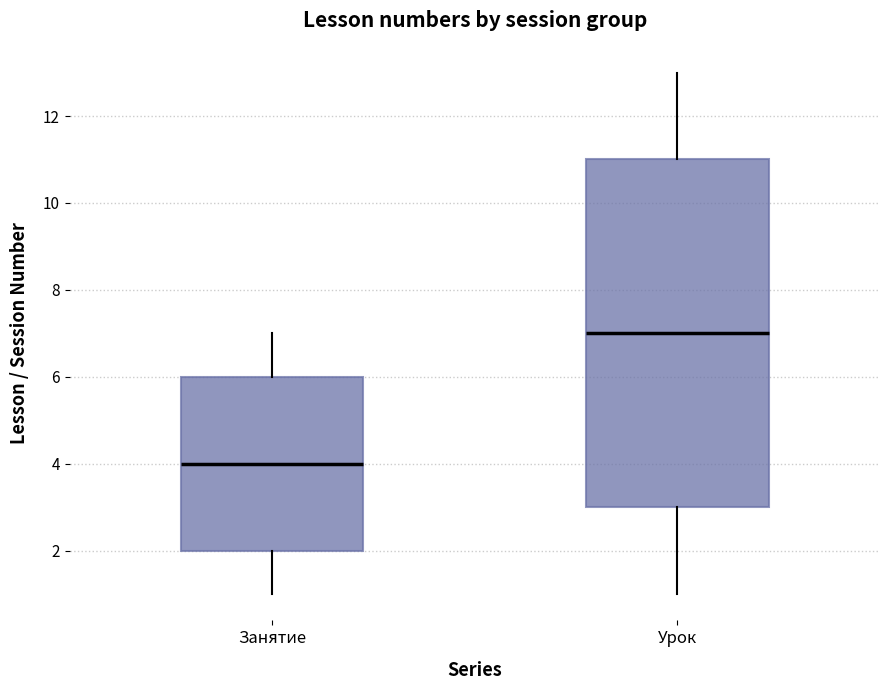

Where does the median line of the box for Урок sit on the y-axis? The values are not printed on the chart, so give them approximately, as read against the axis.

7